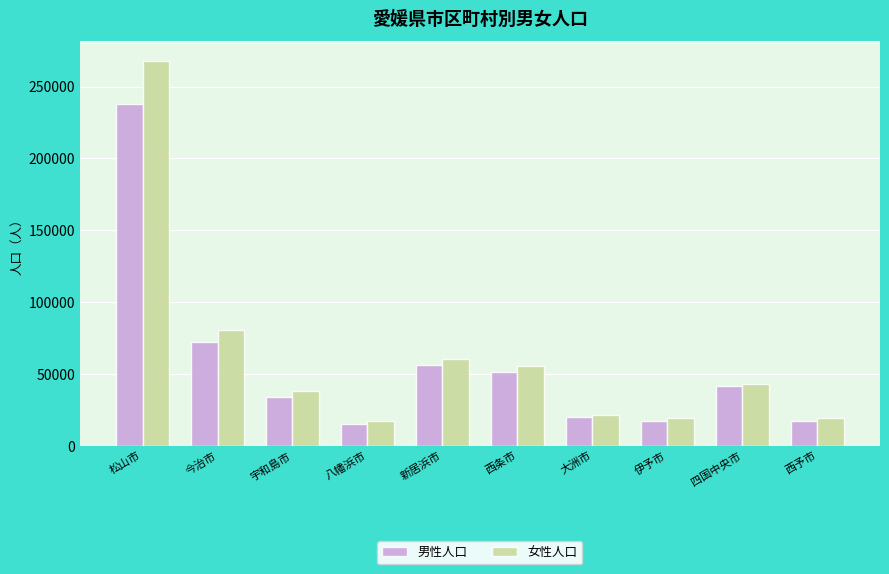

True or false: 男性人口 has a value of 97407 at 松山市.

False